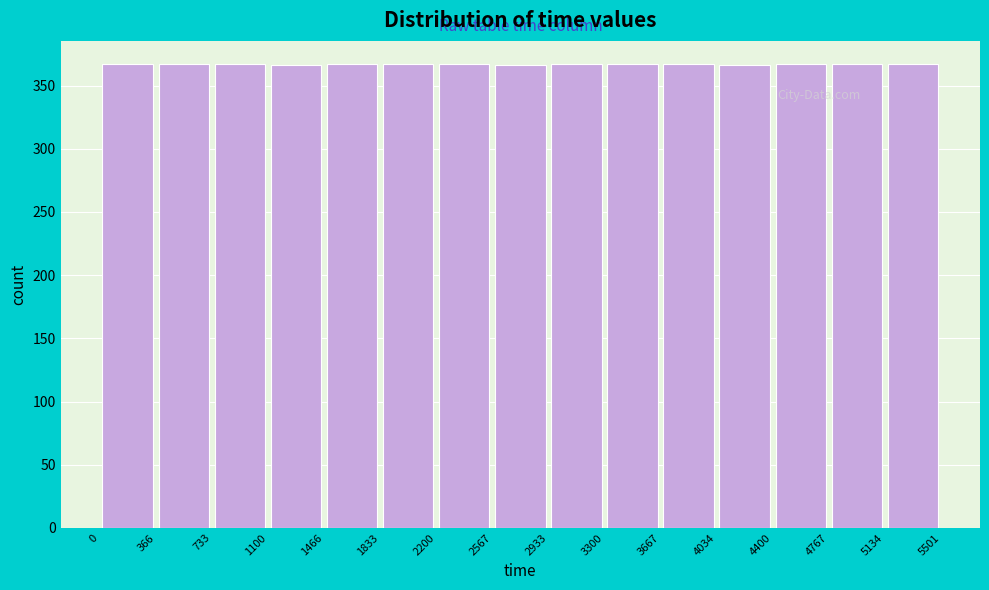

Reading left to right, list every bar in this chart as the range it spans on the x-axis followed by its height. The values are not printed on the chart, so give them approximately, as read against the axis.

0 to 366: 365
366 to 733: 365
733 to 1100: 365
1100 to 1466: 365
1466 to 1833: 365
1833 to 2200: 365
2200 to 2567: 365
2567 to 2933: 365
2933 to 3300: 365
3300 to 3667: 365
3667 to 4034: 365
4034 to 4400: 365
4400 to 4767: 365
4767 to 5134: 365
5134 to 5501: 365